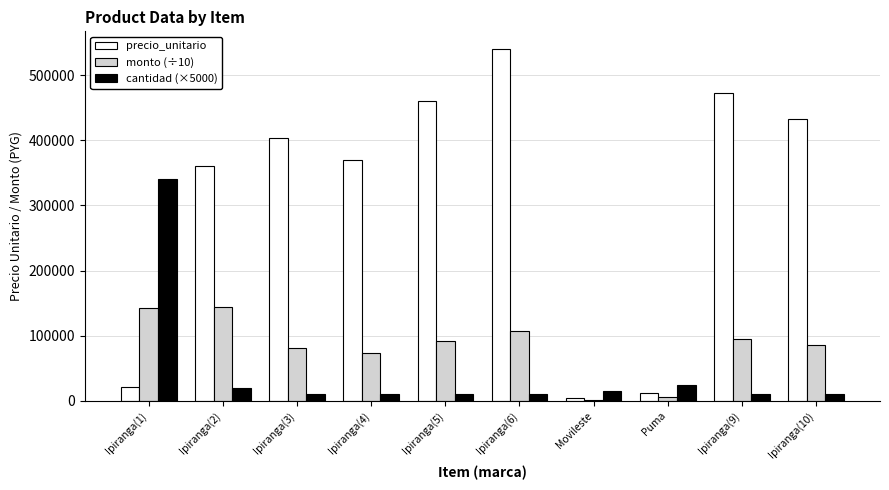

What is the maximum value shown in the chart?

540000